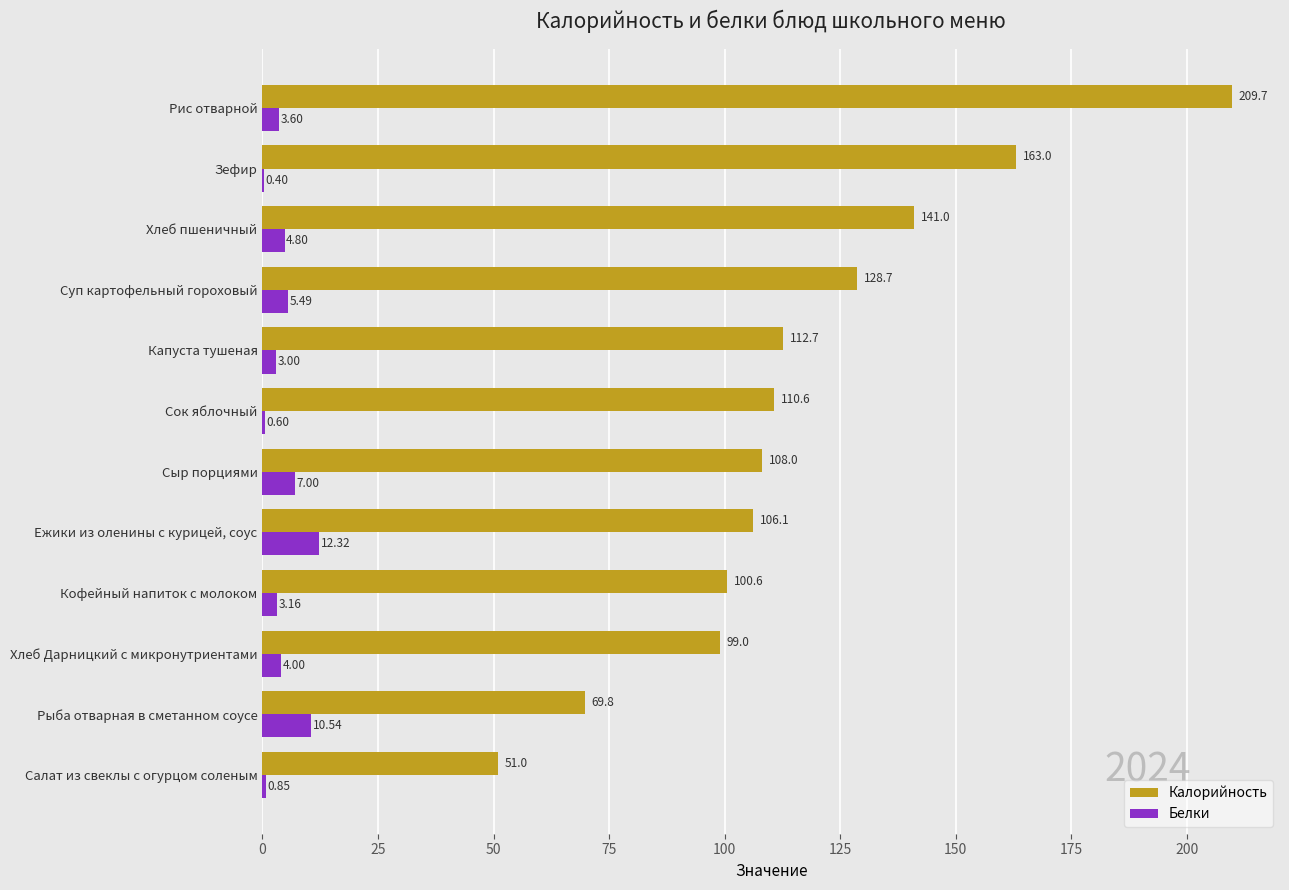

Which category has the highest value across all series?

Рис отварной